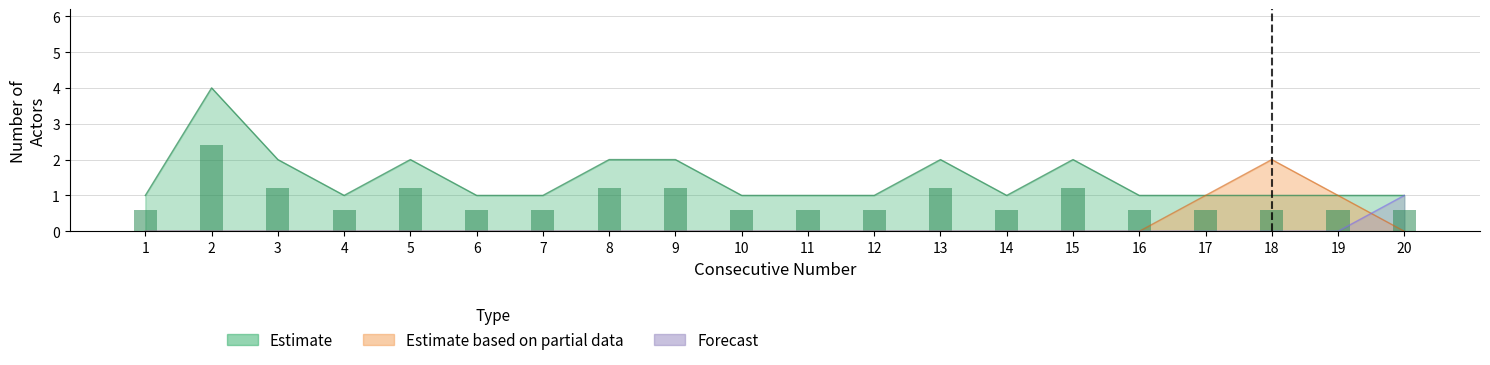

The Estimate series shows 3 at 13. True or false?

False